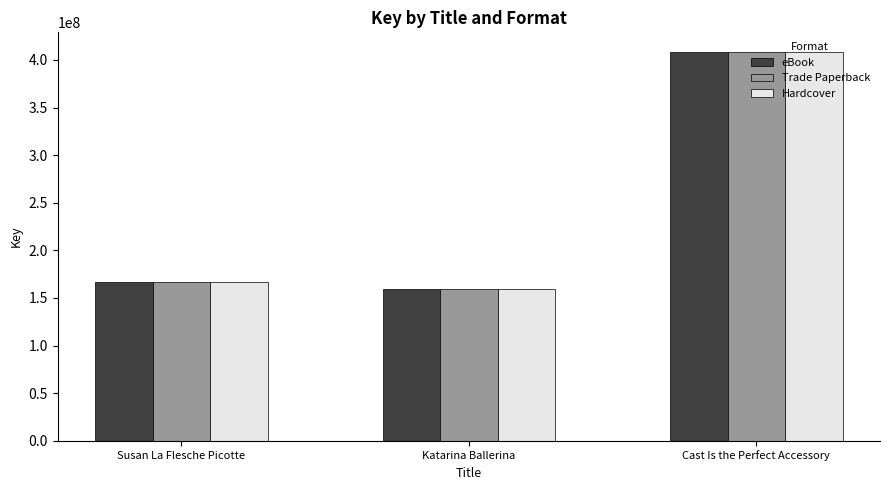

What are all the series names shown in the legend?

eBook, Trade Paperback, Hardcover